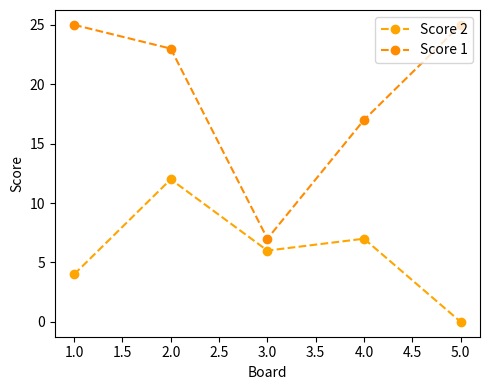

Reading right to left, what are all the values shown in this chart?

Score 2: 0	7	6	12	4
Score 1: 25	17	7	23	25